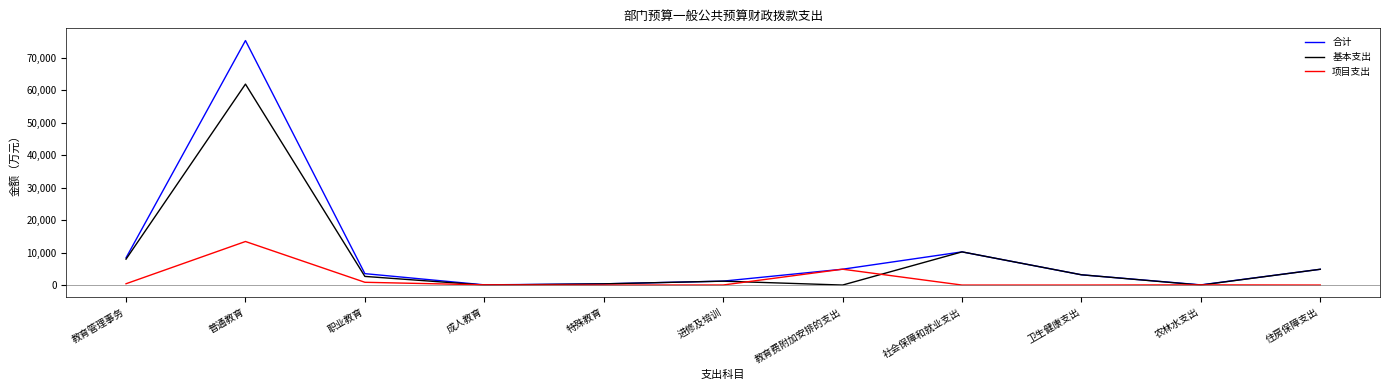

Which series has the widest spread of values?

合计